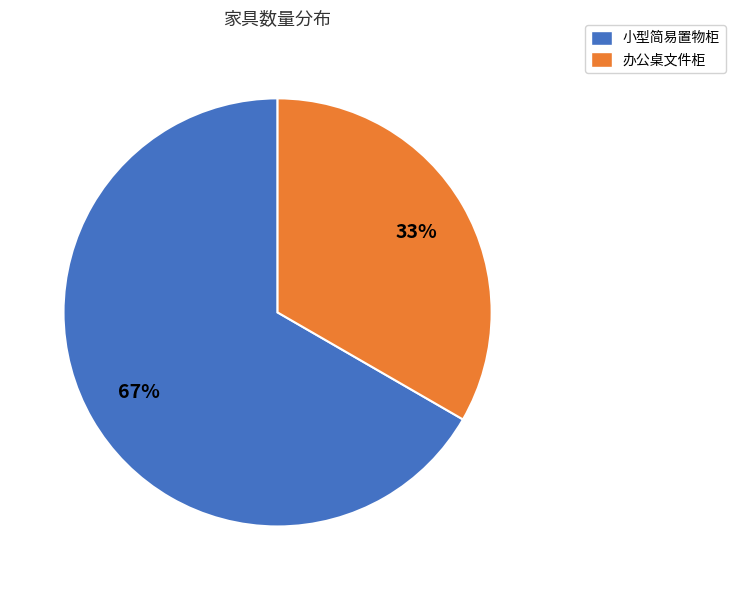

What is the ratio of the value at 小型简易置物柜 to the value at 办公桌文件柜?

2.0